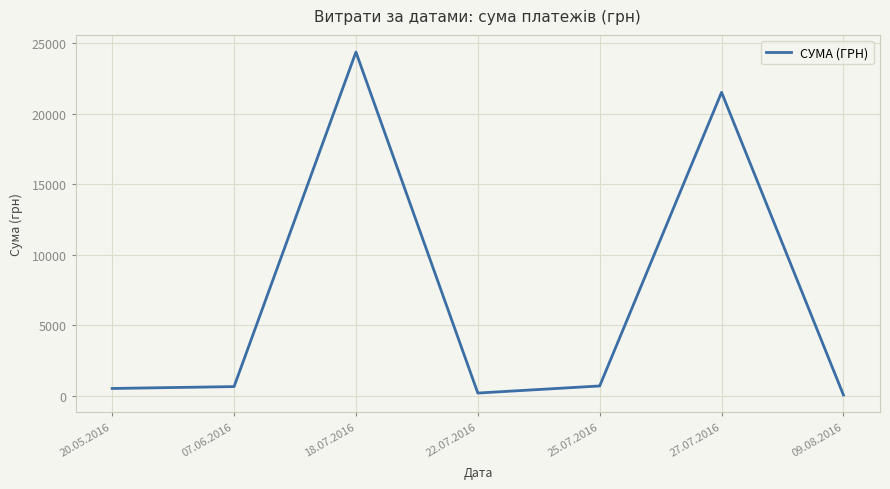

What is the greatest value displayed?

24369.0